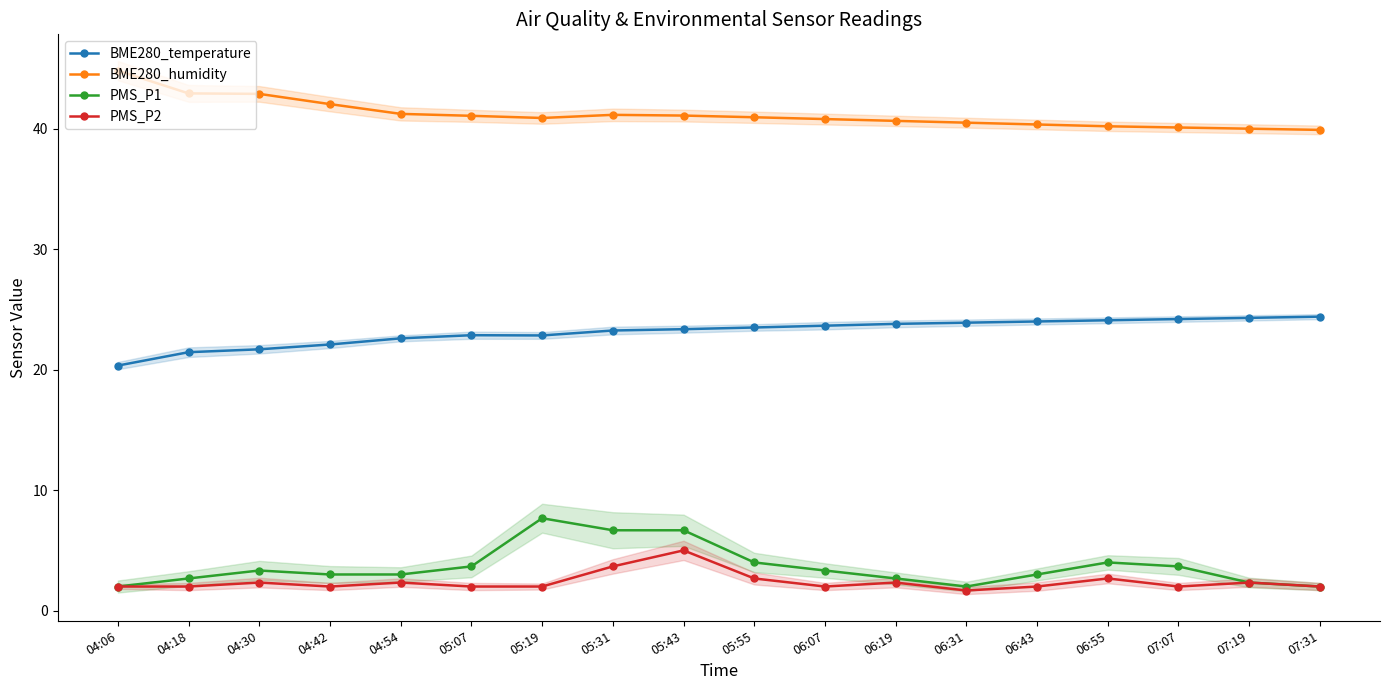

Is the value of PMS_P2 at 05:19 greater than the value of BME280_temperature at 05:07?

No